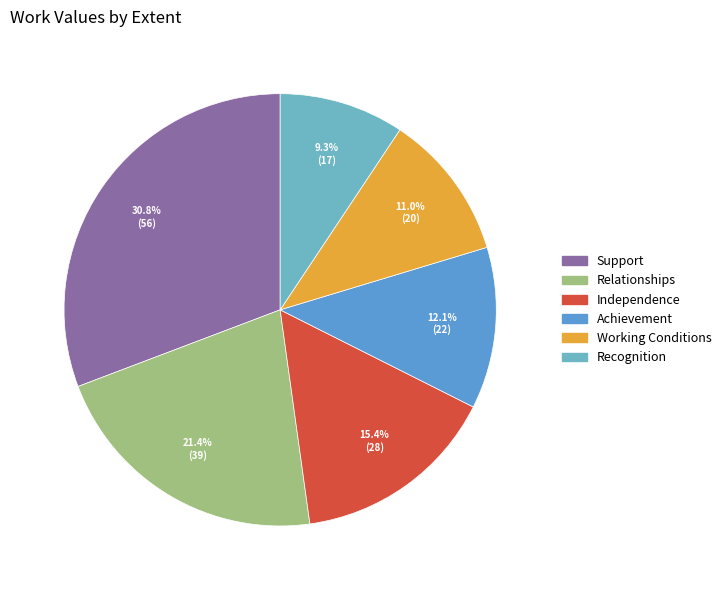

What is the ratio of the value at Support to the value at Recognition?

3.3